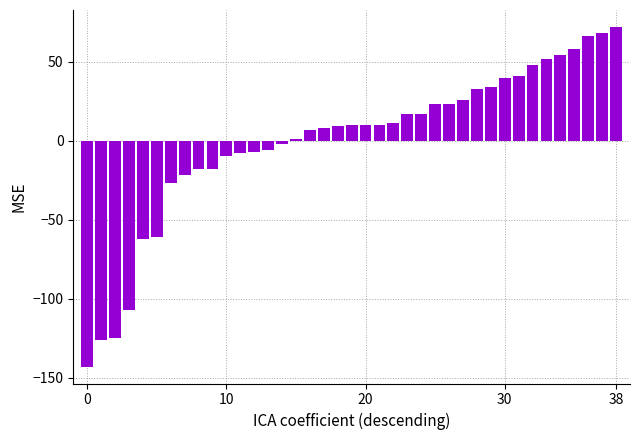

What is the difference between the maximum and minimum values?

215.0